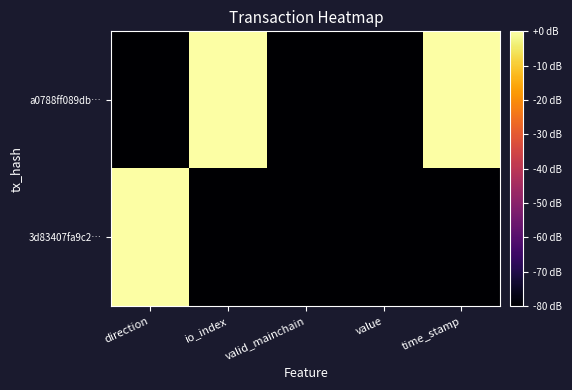

Which series changed the most between value and time_stamp?

a0788ff089db…